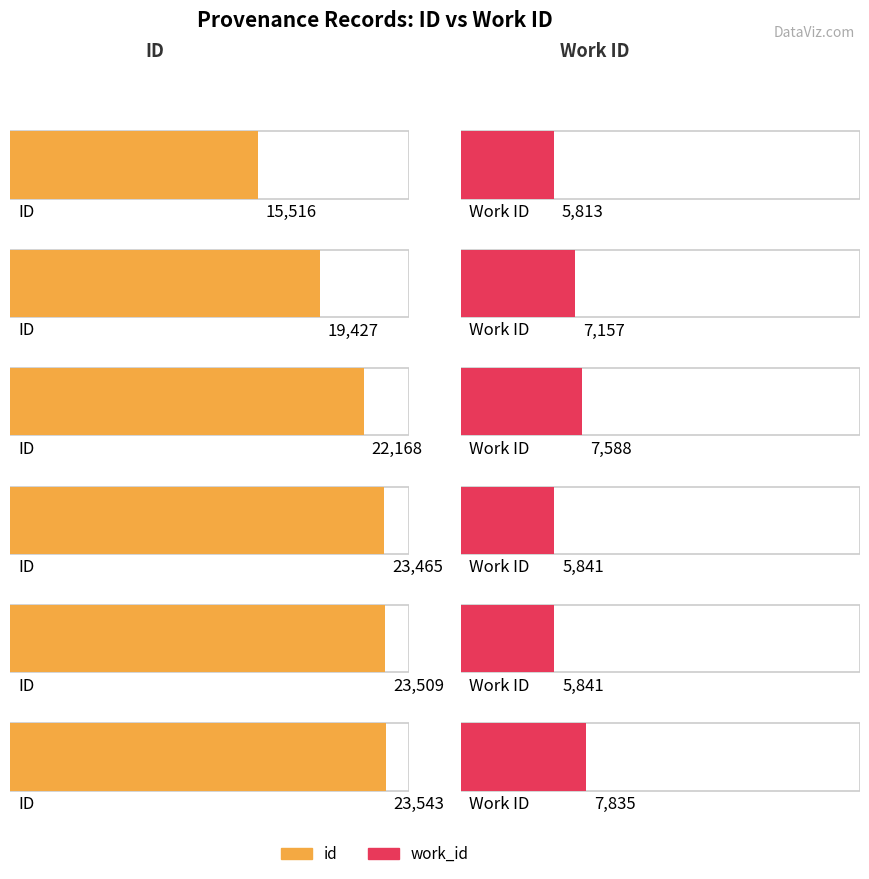

Which series has the largest total across all categories?

id